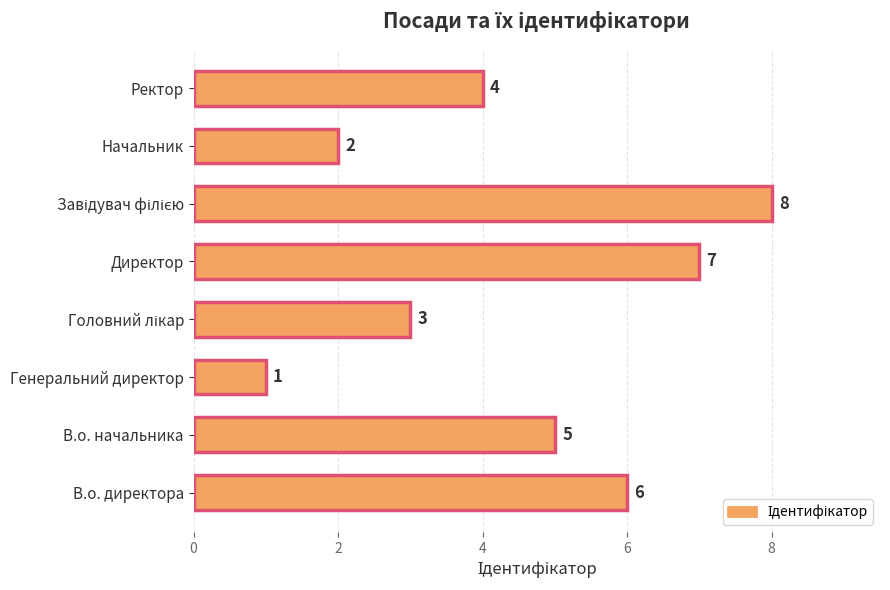

Is it true that the value at В.о. начальника is 5?

True